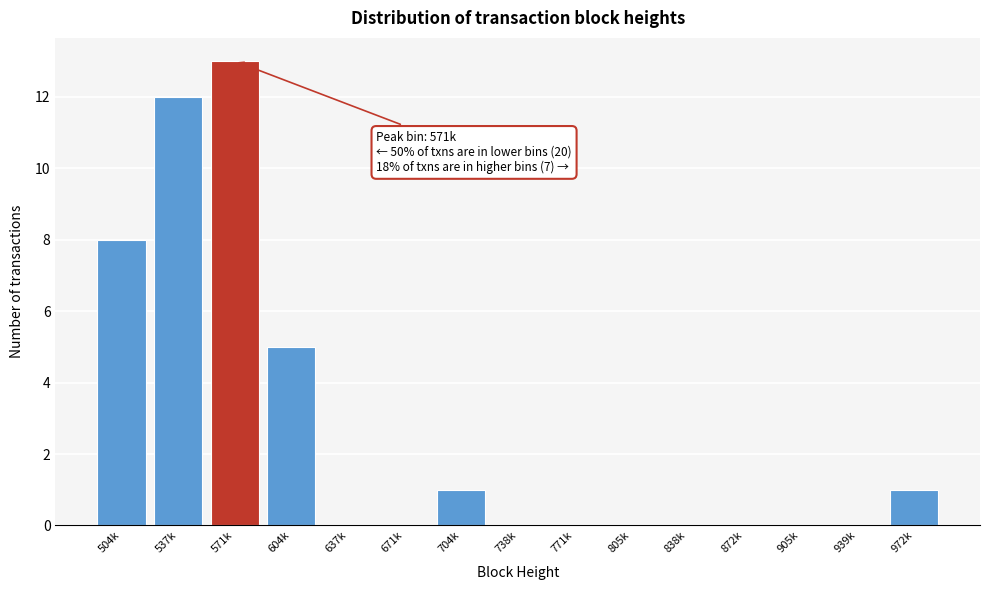

Reading right to left, what are all the values shown in this chart?

972k=1	939k=0	905k=0	872k=0	838k=0	805k=0	771k=0	738k=0	704k=1	671k=0	637k=0	604k=5	571k=13	537k=12	504k=8